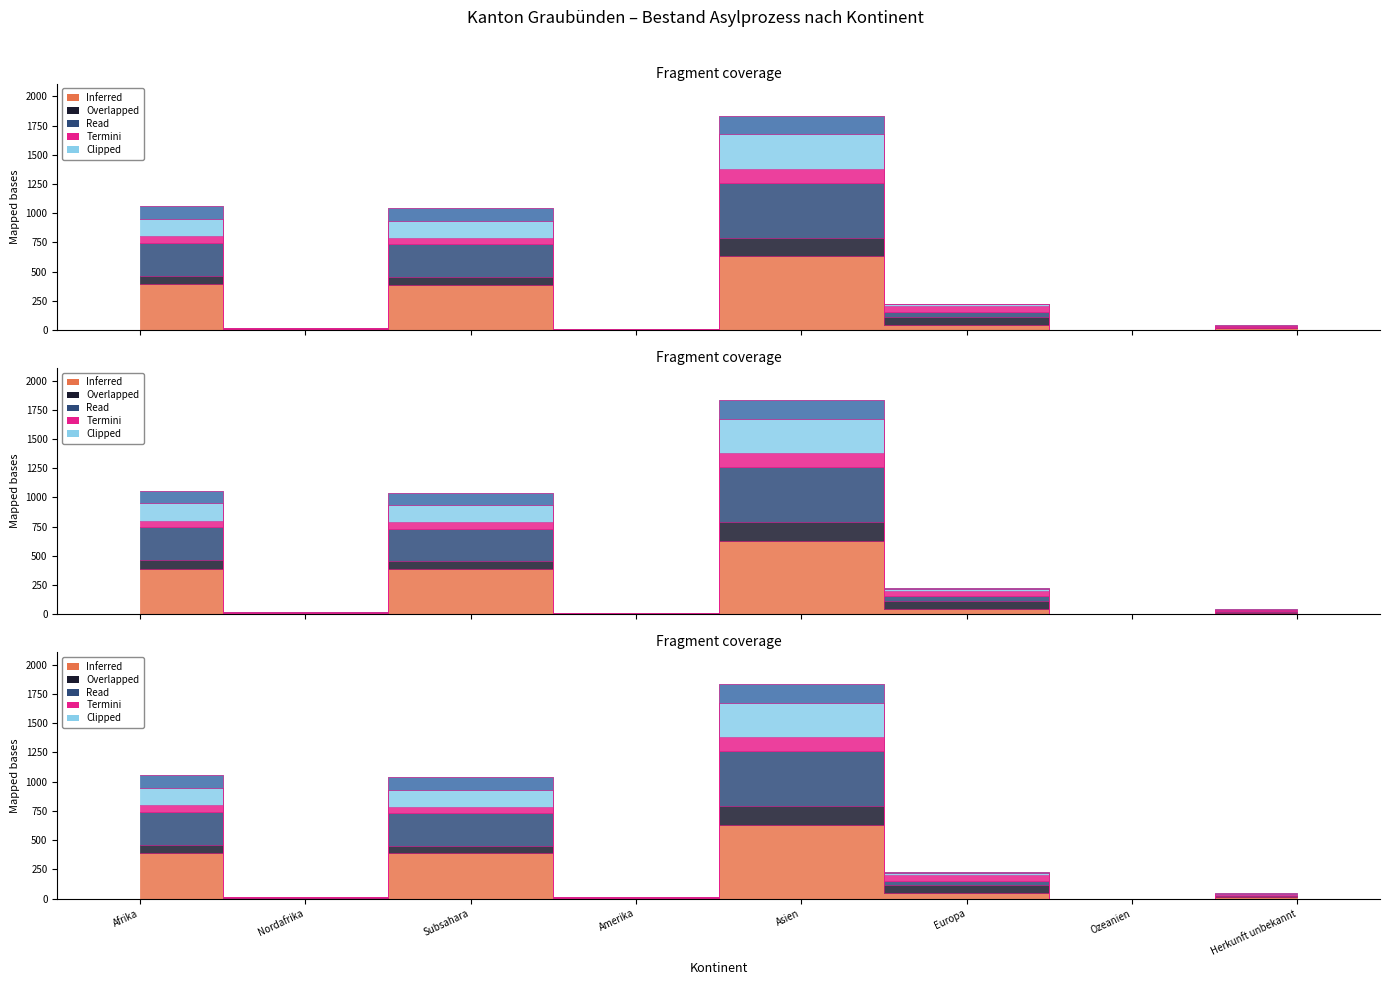

What is the value of the Vorläufig Aufgenommene Total point at the 5th from the left?

631